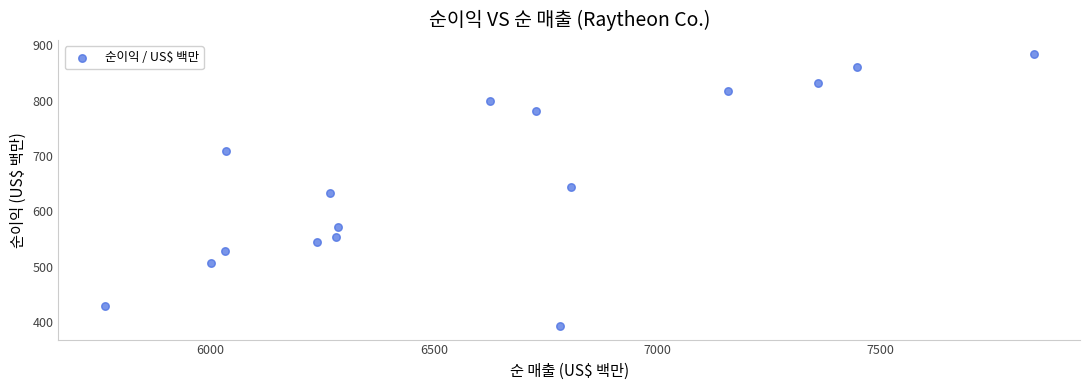

What is the range of X values (max minus min)?

2079